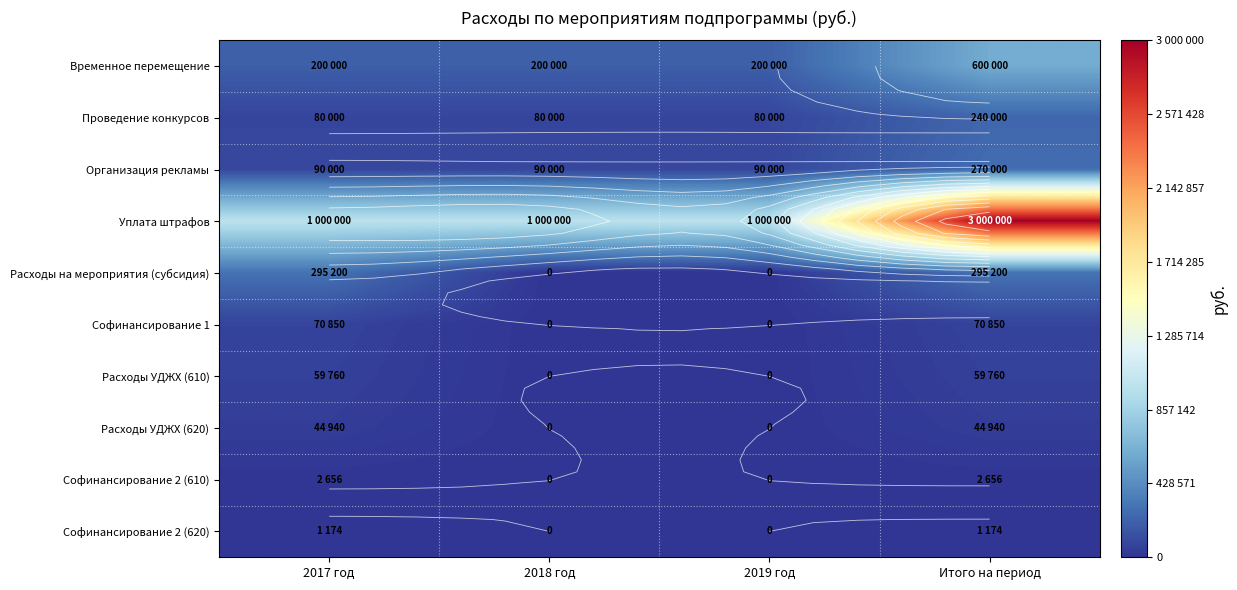

Rank the categories by Софинансирование 2 (610) value from highest to lowest.

2017 год, Итого на период, 2018 год, 2019 год